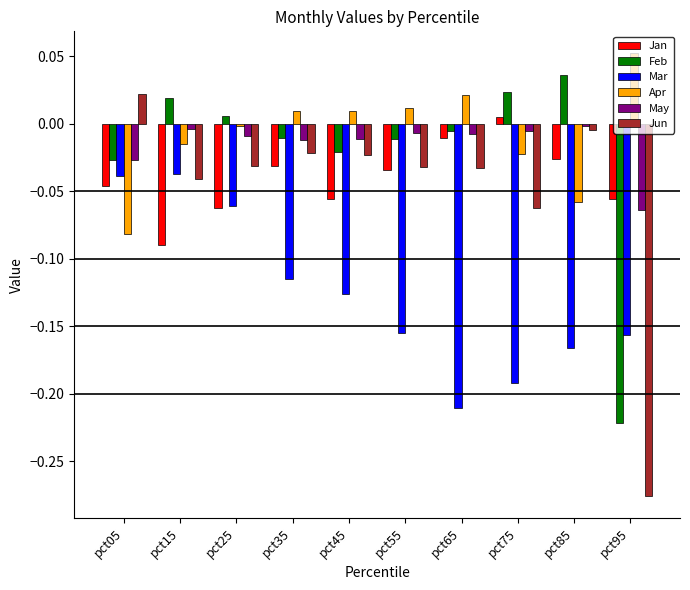

Which series has the widest spread of values?

Jun